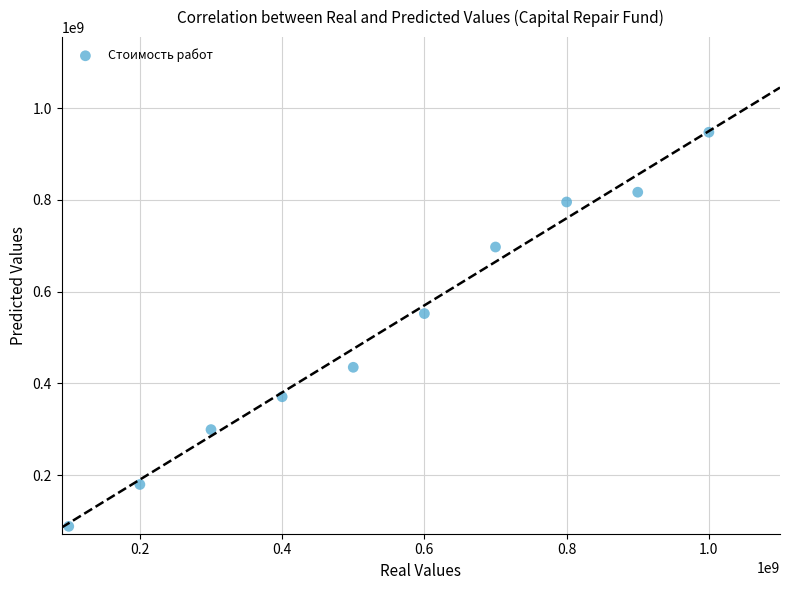

What is the range of Y values (max minus min)?

859434489.7